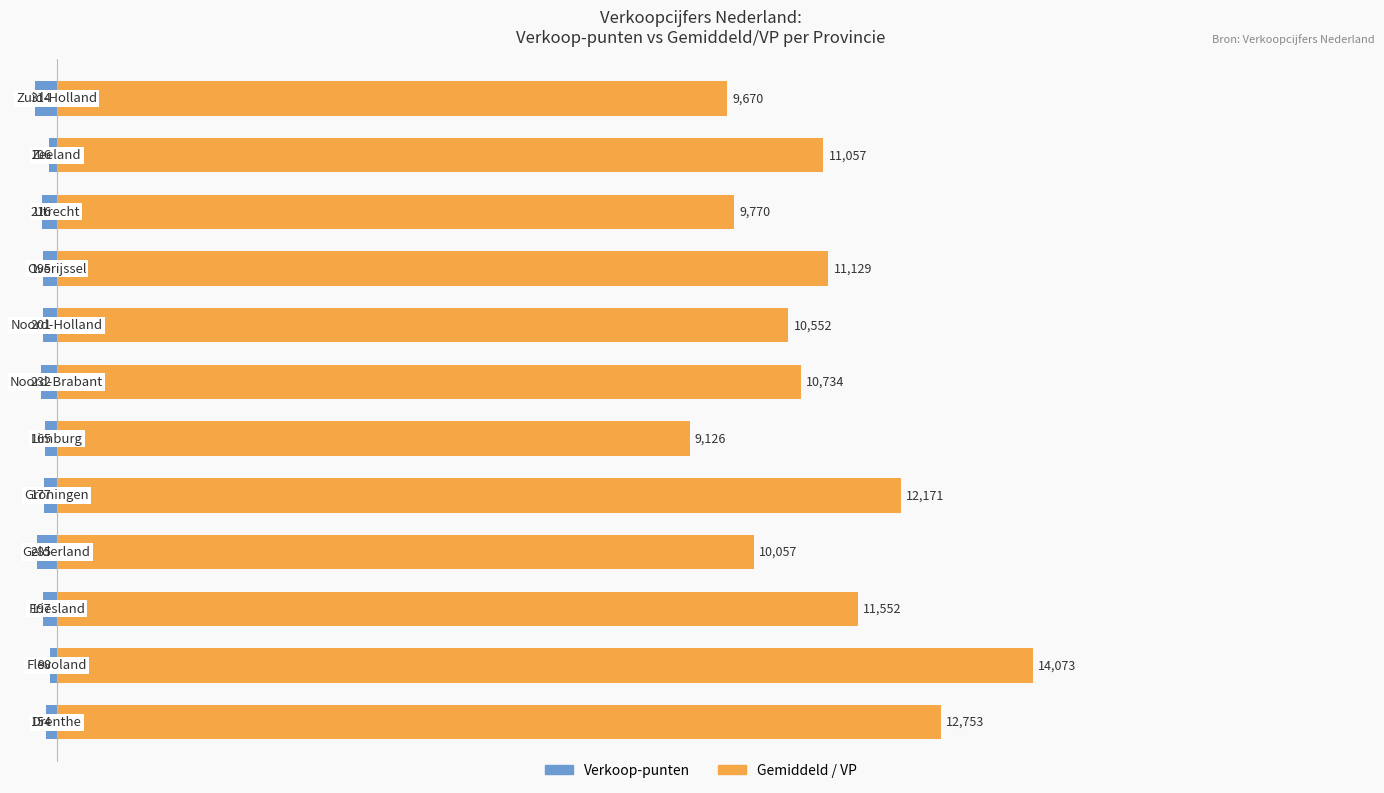

Rank the categories by Verkoop-punten value from highest to lowest.

1, 10, 0, 5, 4, 8, 2, 7, 9, 6, 3, 11